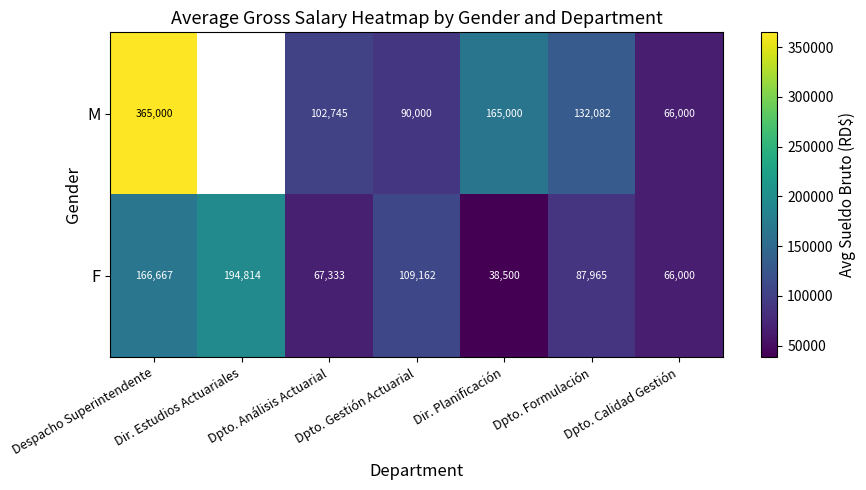

Between Despacho Superintendente and Dir. Planificación, which series saw the biggest shift?

M